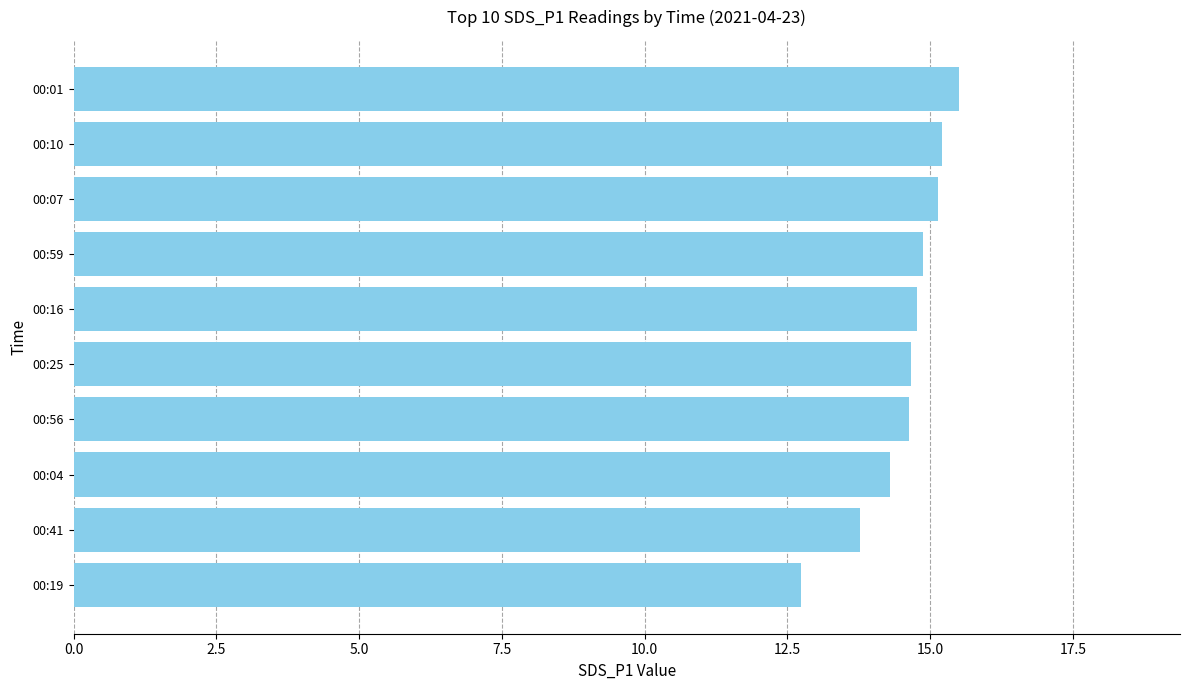

What is the difference between the values at 00:19 and 00:56?

1.9